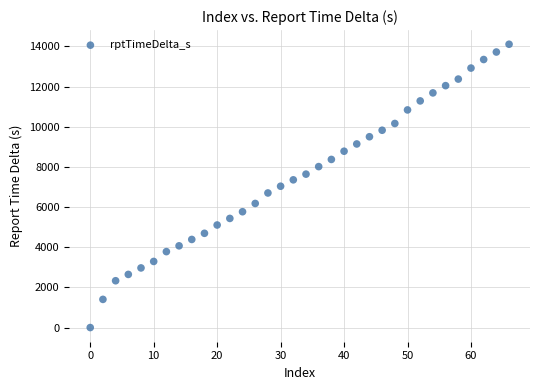

What is the range of X values (max minus min)?

66